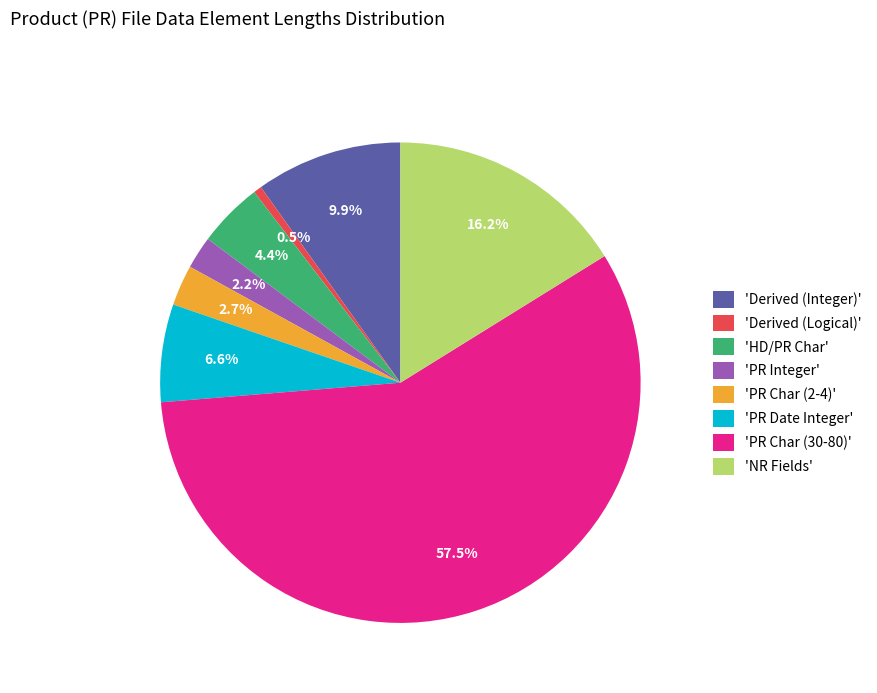

Which slice is the largest?

'PR Char (30-80)'